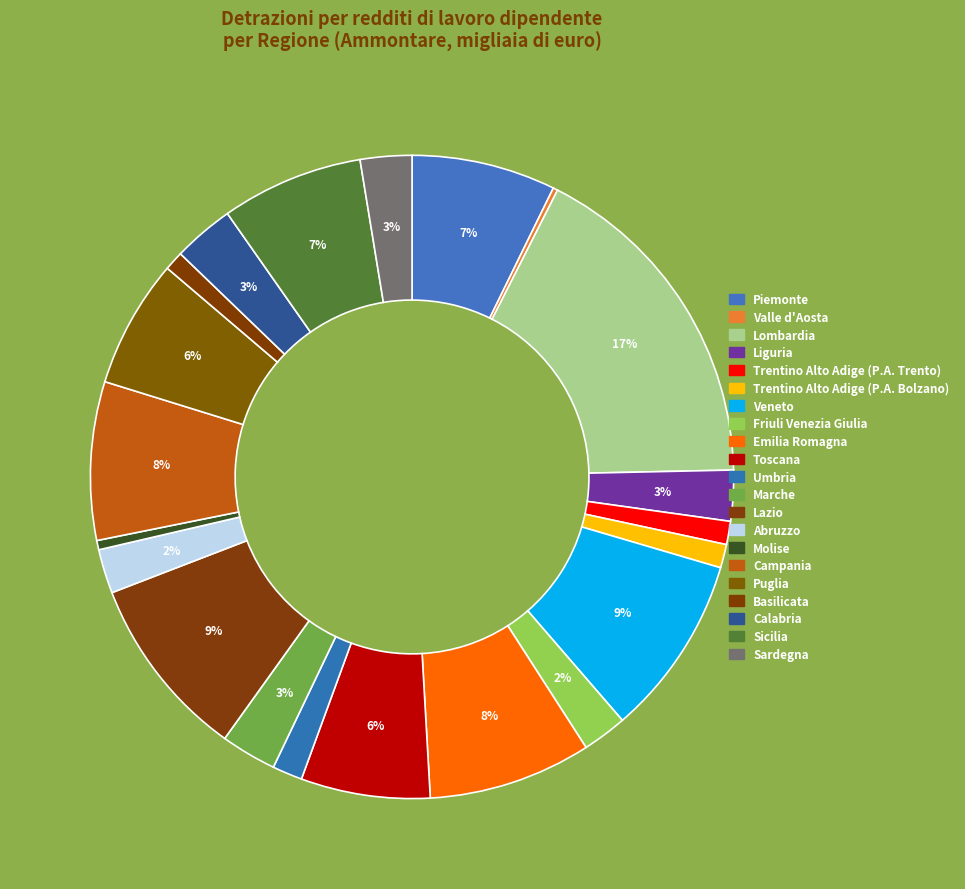

Which slice is the largest?

Lombardia